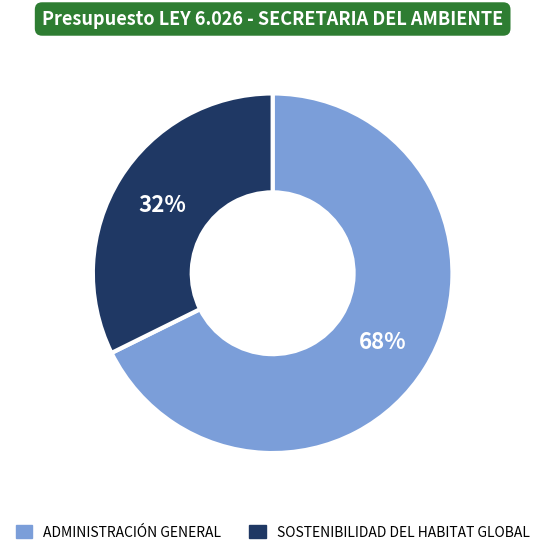

Which slice is the largest?

ADMINISTRACIÓN GENERAL